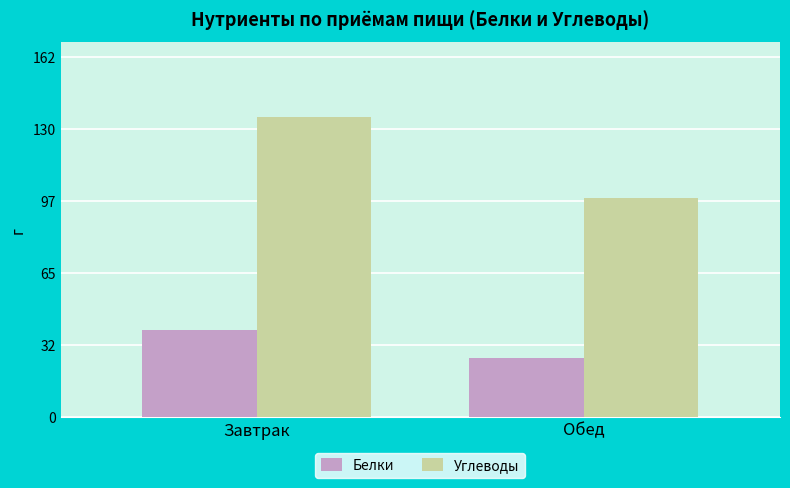

The Углеводы series shows 98.8 at Обед. True or false?

True